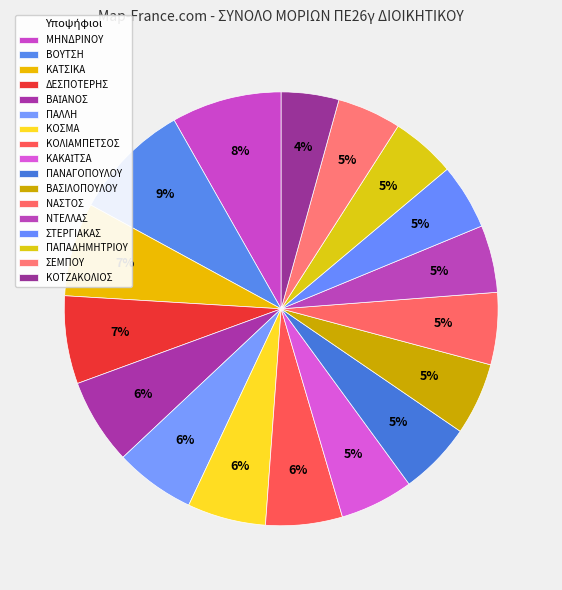

How many segments does this pie chart have?

17